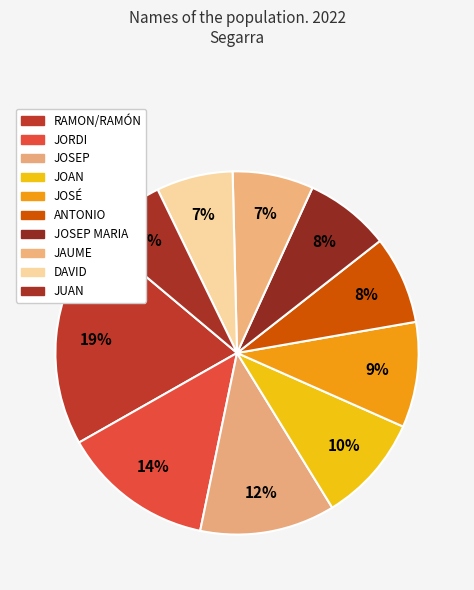

How many slices are in this pie chart?

10